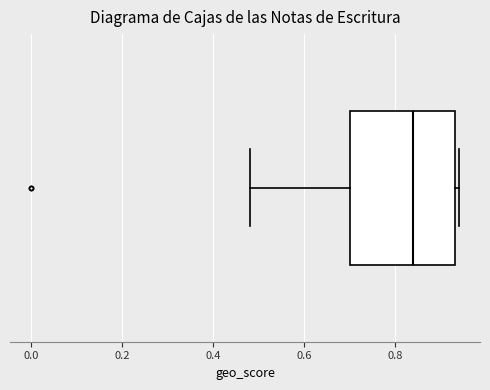

Transcribe this box plot: give where the median line is, the range the box spans, and where the two whiskers end, as read against the x-axis. The values are not printed on the chart, so give them approximately, as read against the axis.

median 0.84, box 0.70 to 0.94, whiskers 0.48 to 0.94 (just right of the box's right edge)